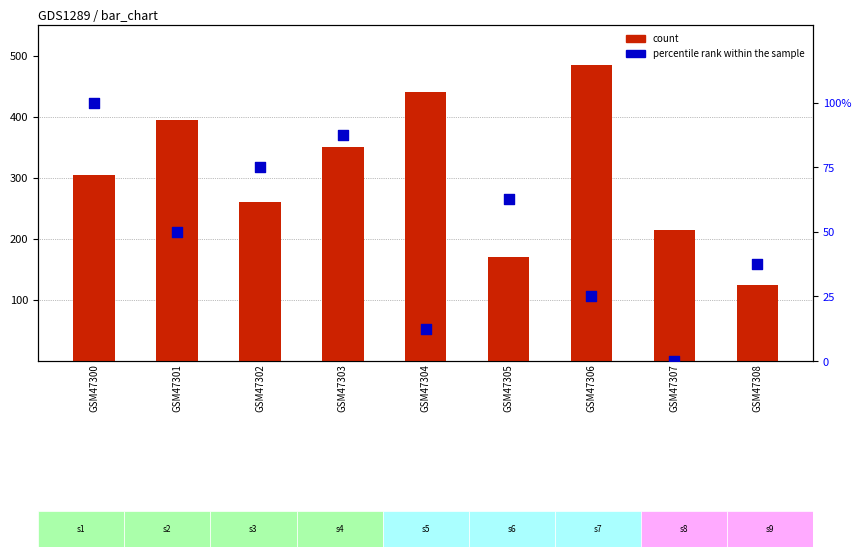

At which category is the sum across all series the highest?

GSM47306